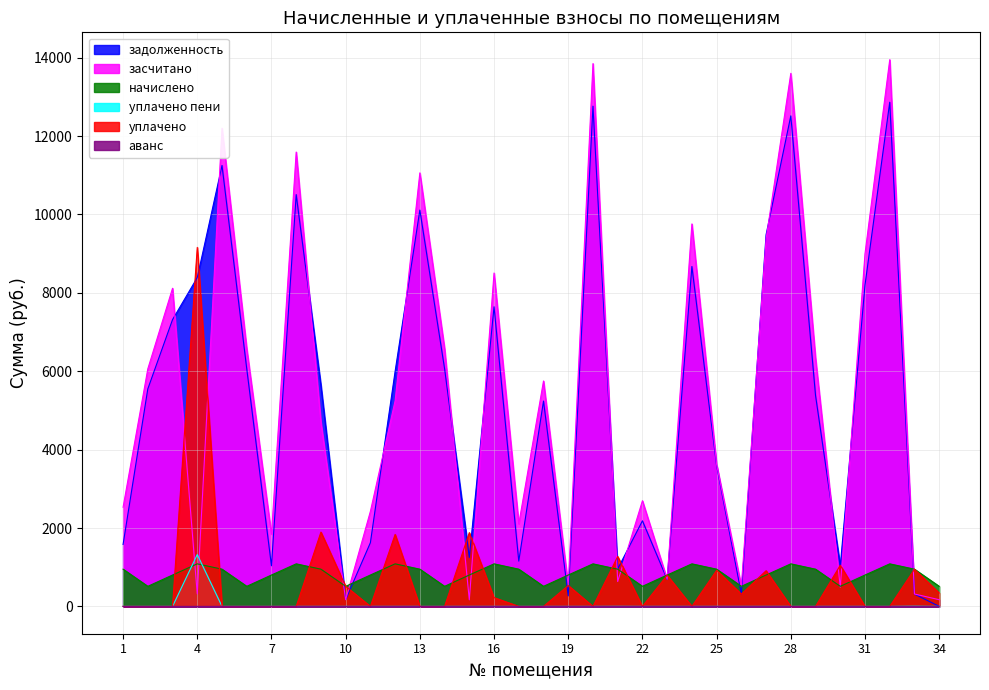

Rank the categories by уплачено value from lowest to highest.

1, 2, 3, 5, 6, 7, 8, 11, 13, 14, 17, 18, 20, 22, 24, 28, 29, 31, 32, 16, 26, 34, 10, 19, 23, 27, 25, 33, 30, 21, 12, 15, 9, 4